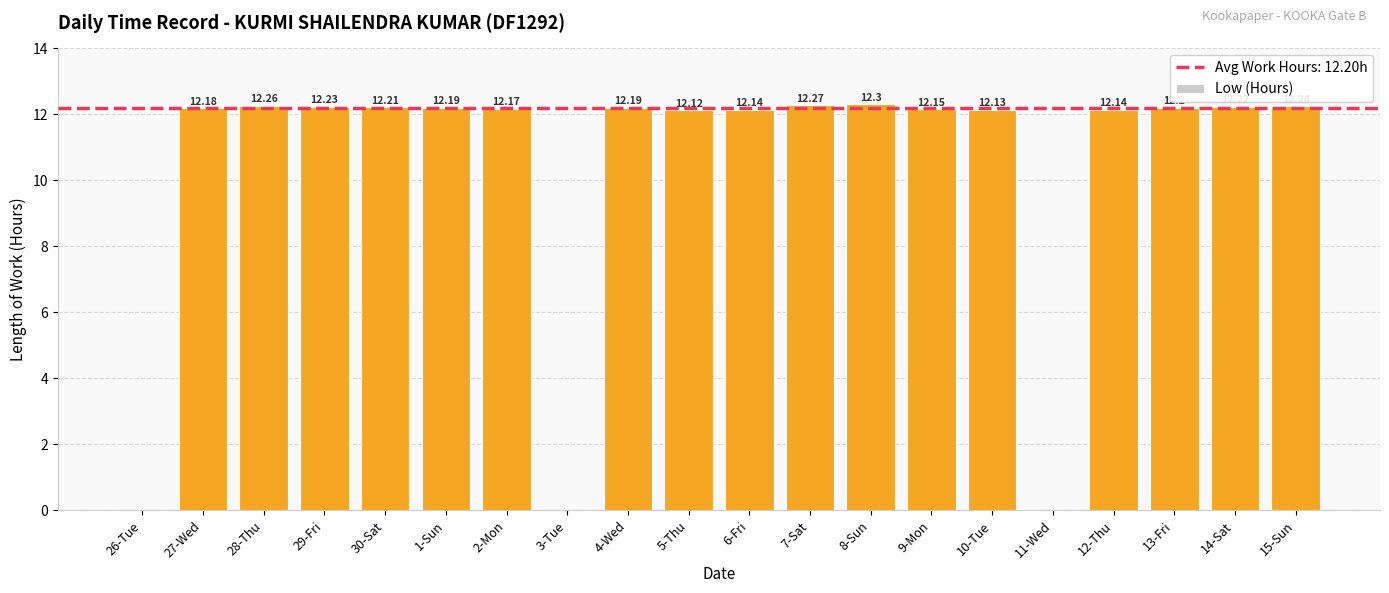

What is the sum of the values at 8-Sun and 27-Wed?

24.5